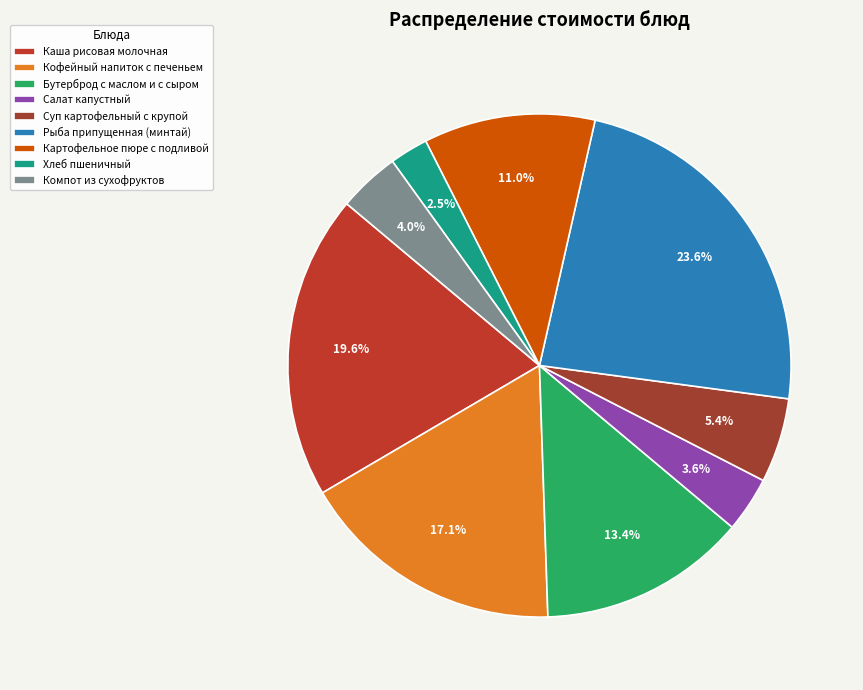

To the nearest percent, what is the difference between the largest and smallest slice percentages?

21%